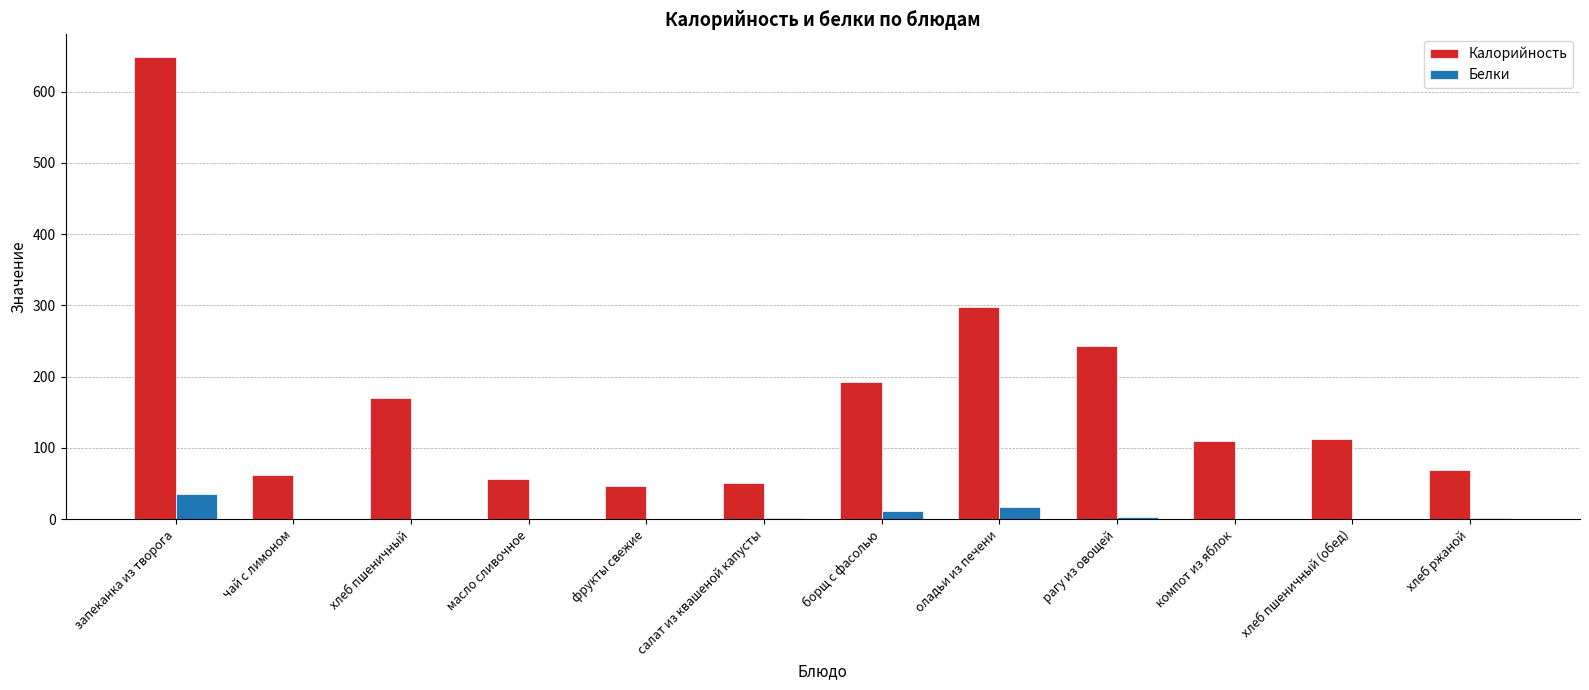

Are the bars grouped side by side (vs. stacked)?

Yes